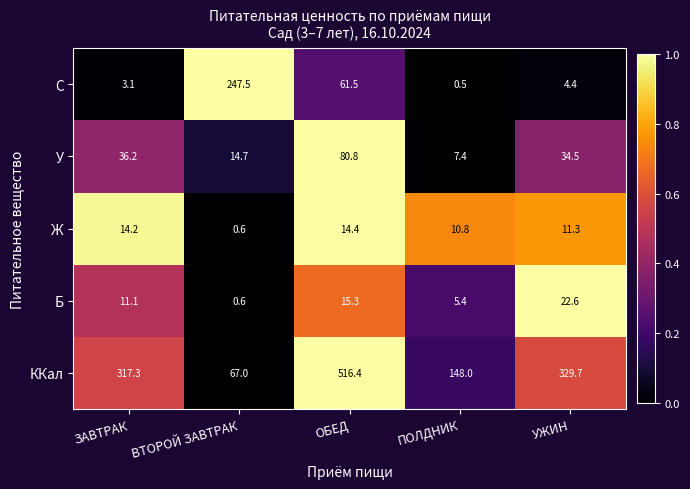

Between ВТОРОЙ ЗАВТРАК and УЖИН, which series saw the biggest shift?

ККал